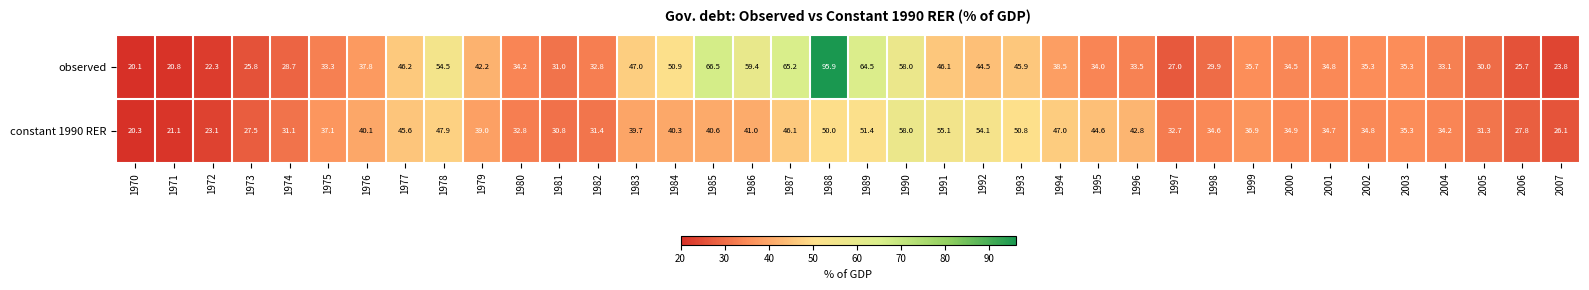

At which label is constant 1990 RER closest to 39?

1979